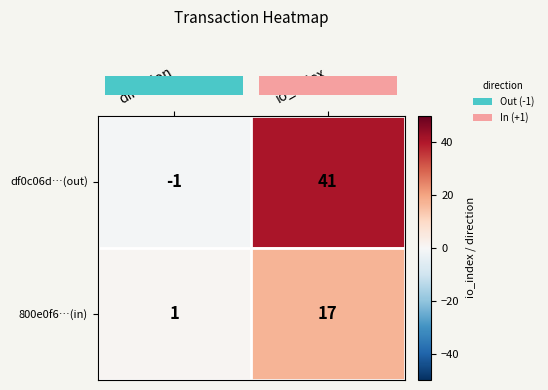

Rank the series by their maximum value, from lowest to highest.

800e0f6…(in), df0c06d…(out)